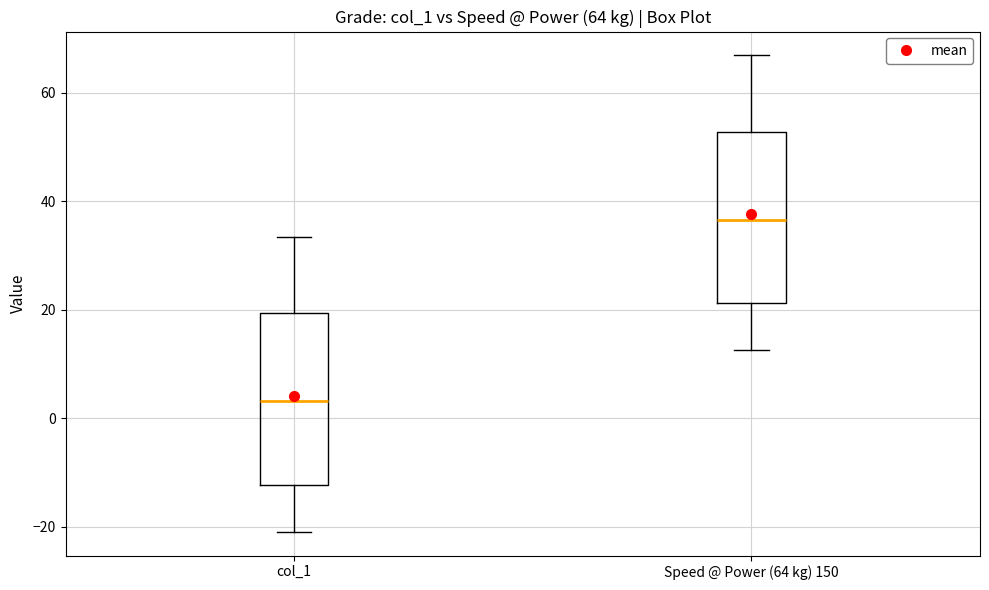

Which box's median line is the lowest?

col_1